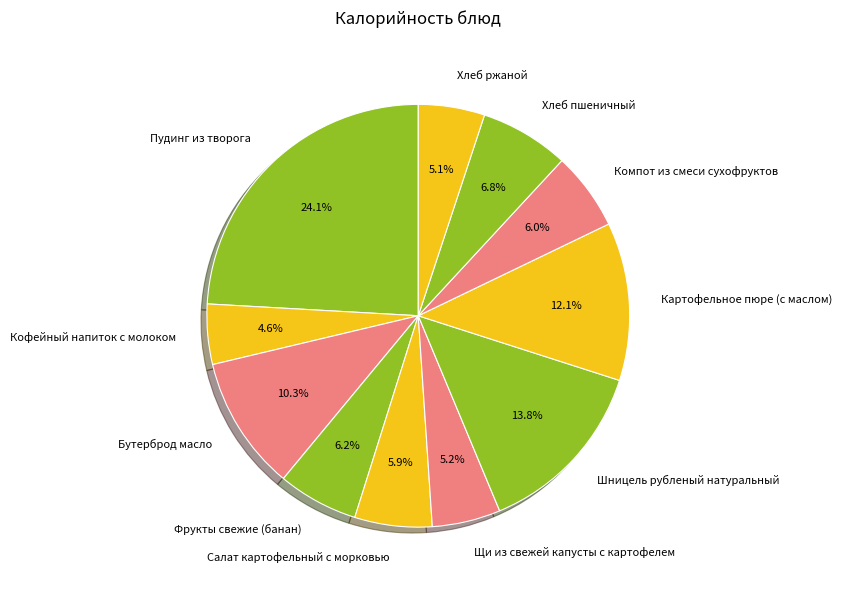

To the nearest percent, what portion does Фрукты свежие (банан) represent?

6%